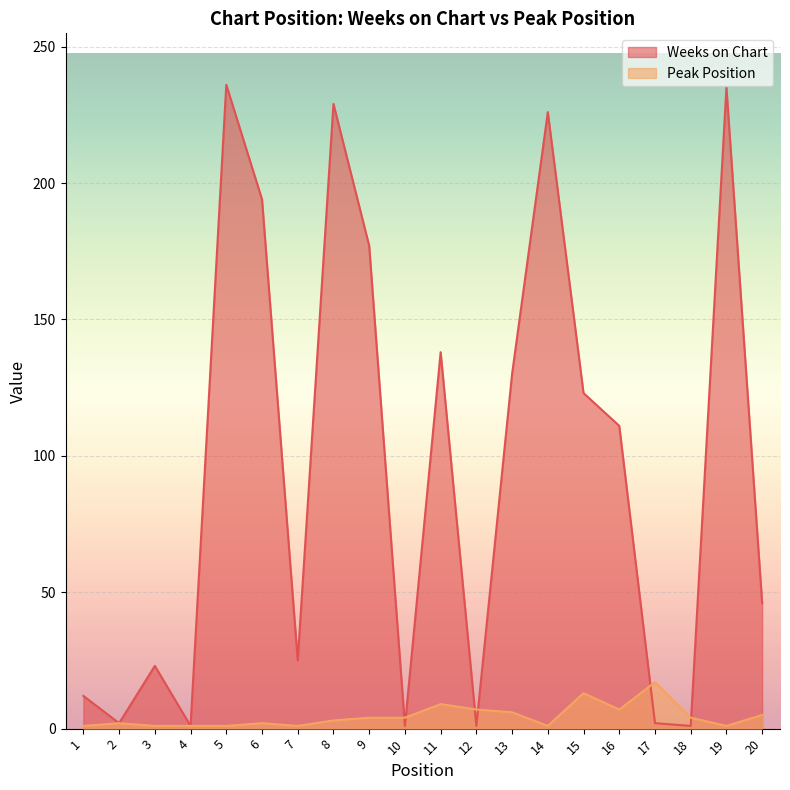

How many distinct data groups are displayed?

2